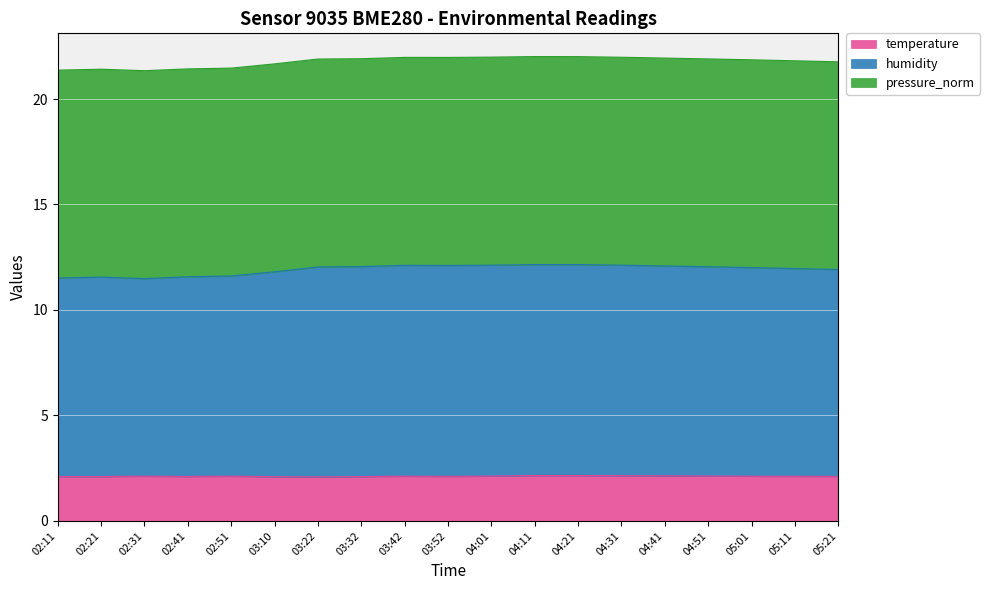

How many interior local peaks does the humidity series have?

2